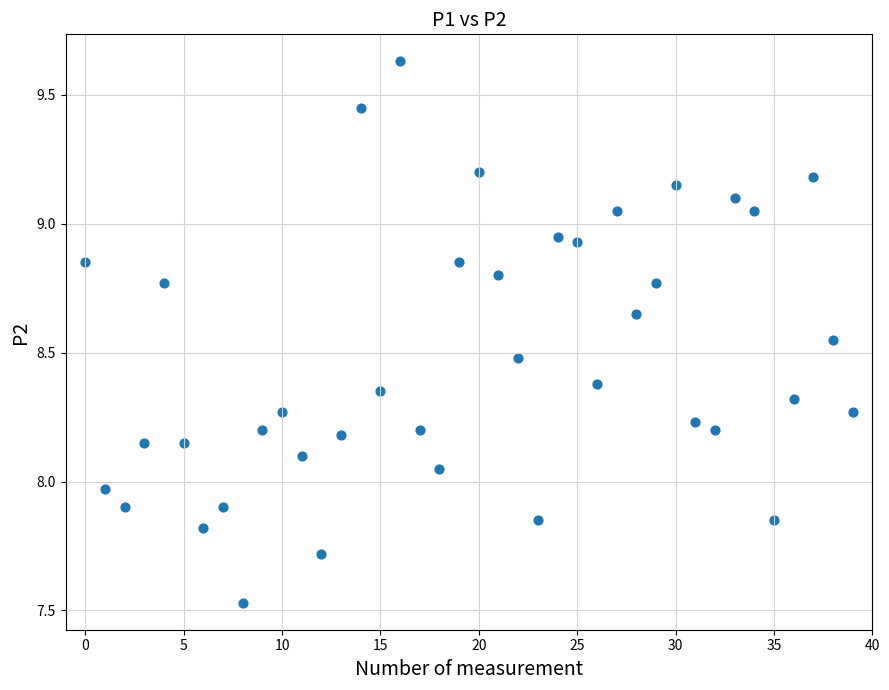

How many data points are displayed?

40